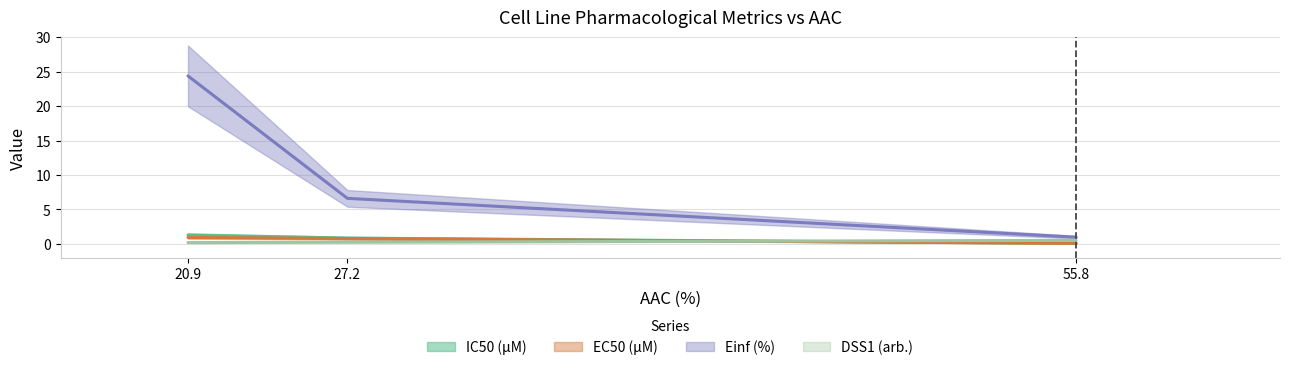

What is the difference between the maximum and minimum values in the Einf (%) series?

0.3